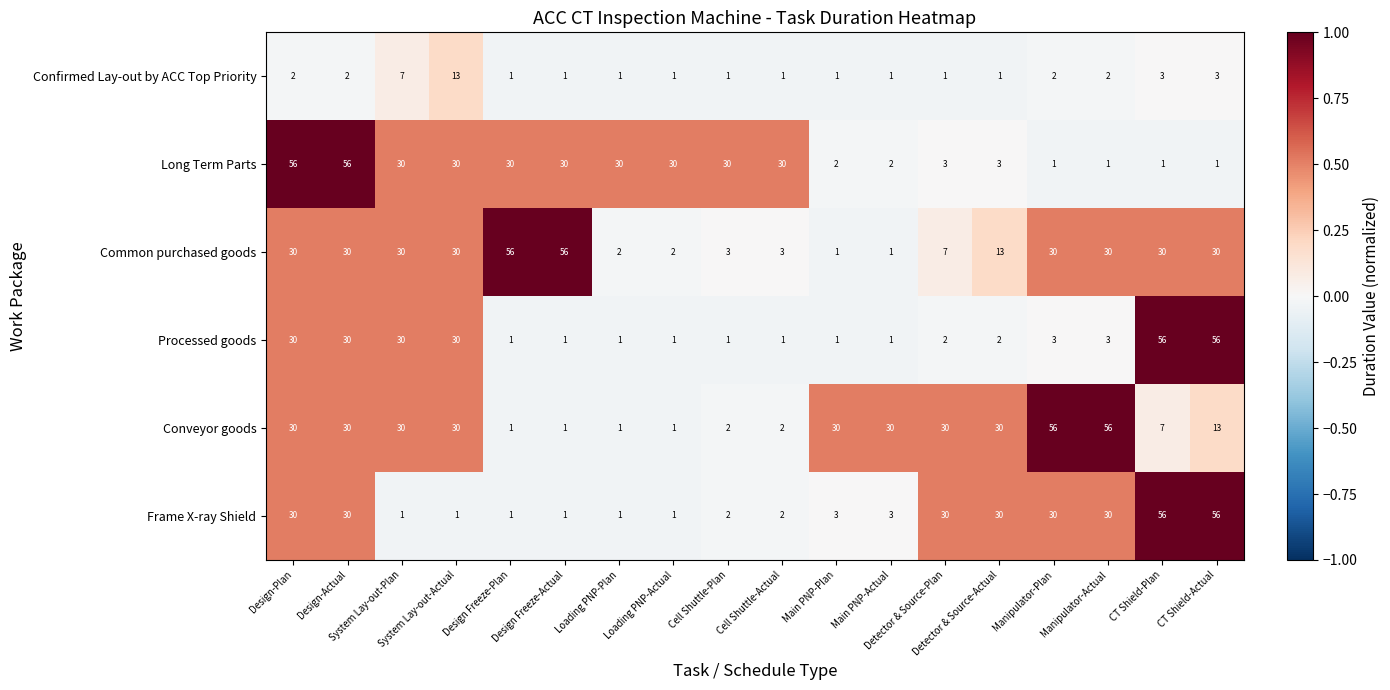

What is the difference between the second highest and minimum values in the Conveyor goods series?

55